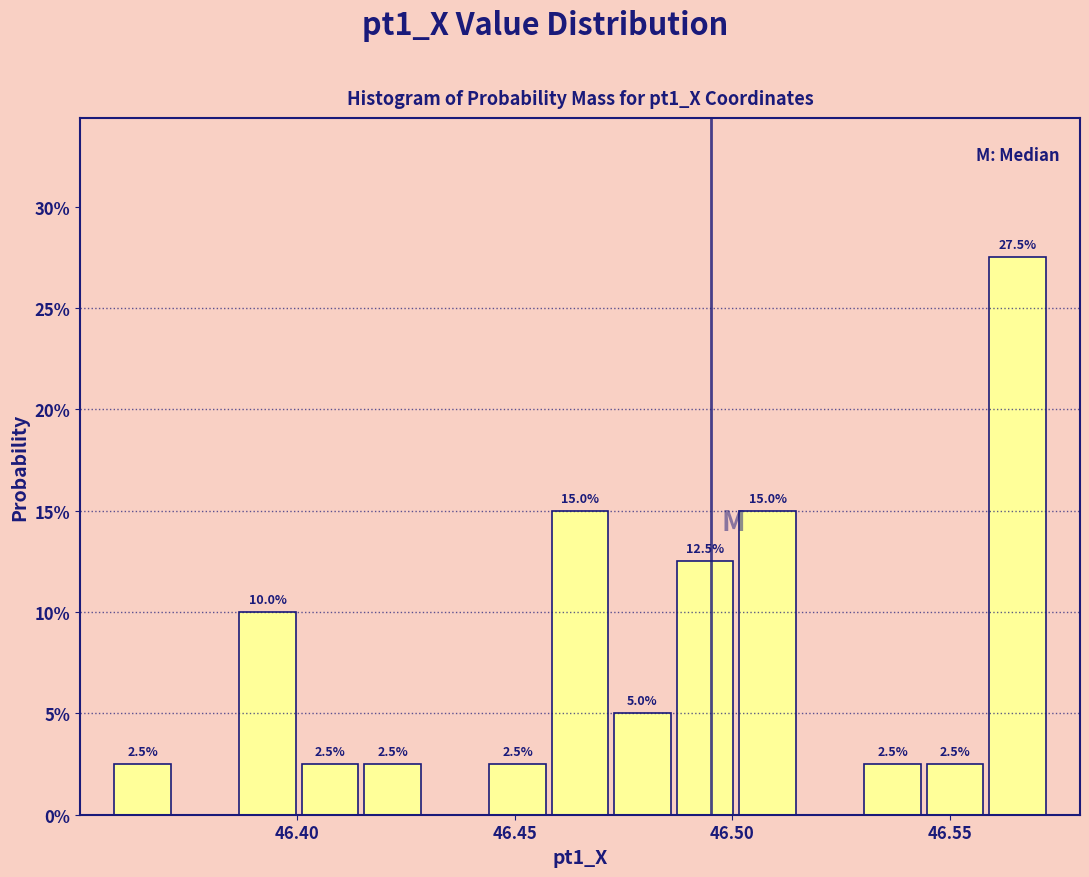

Around what value on the x-axis is the tallest bar? Give the approximate position of its centre, as read against the axis.

46.565